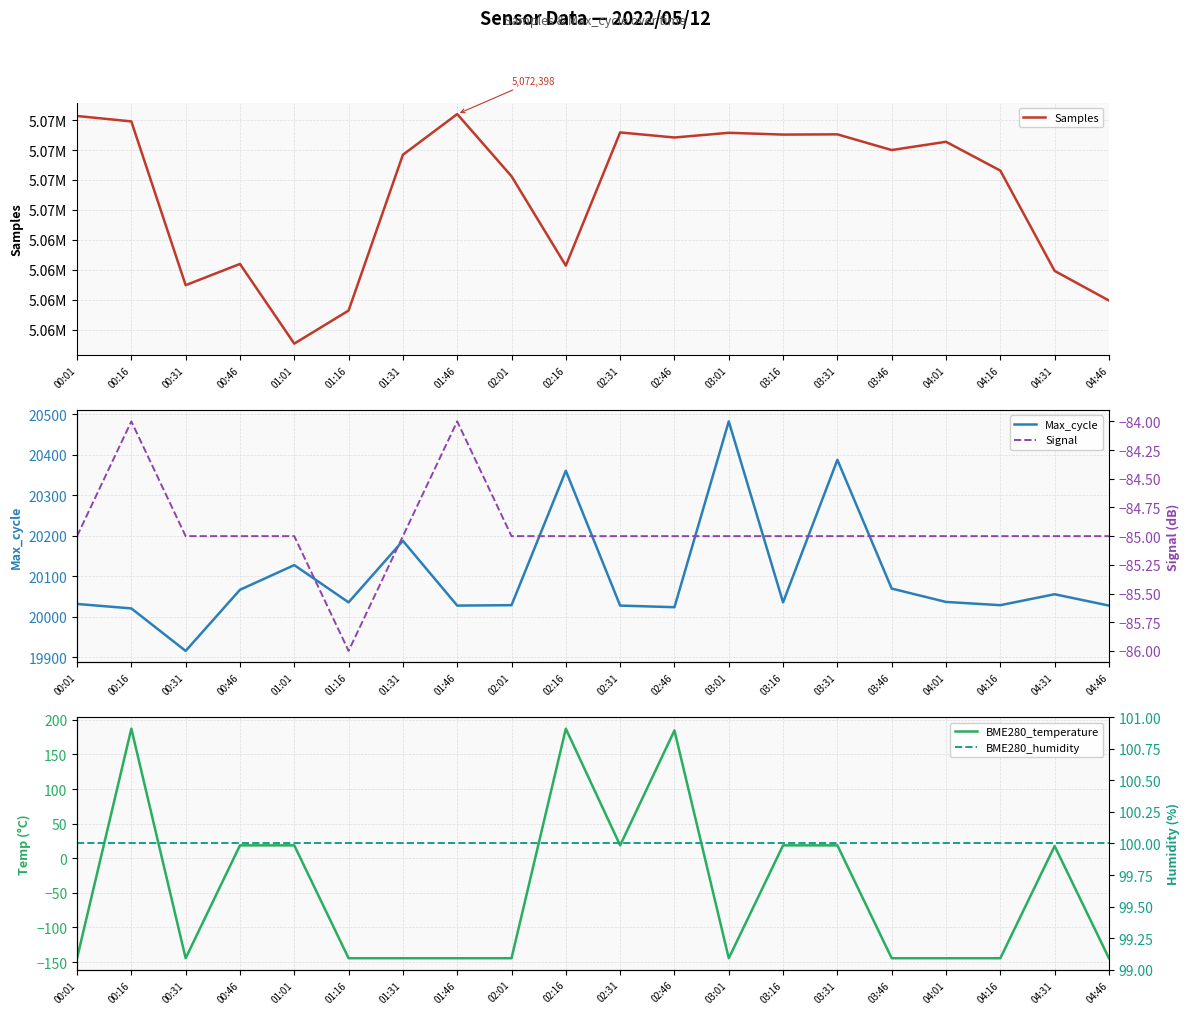

At which label does Max_cycle first exceed 20036?

00:46